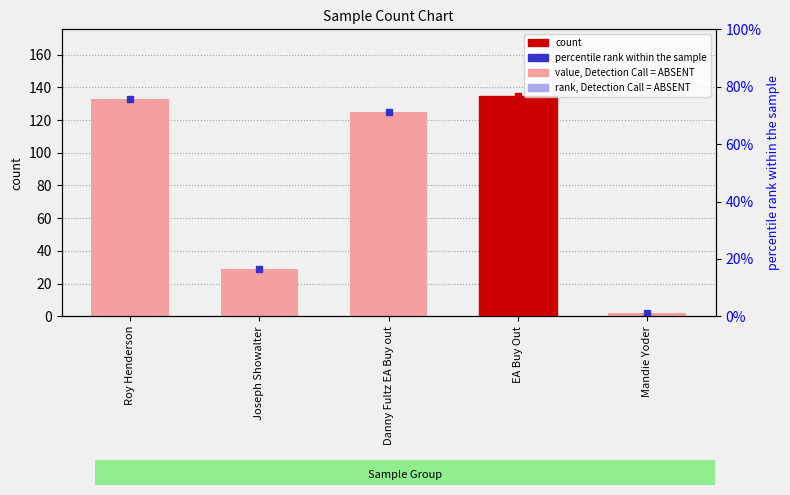

What position from the left is Danny Fultz EA Buy out?

3